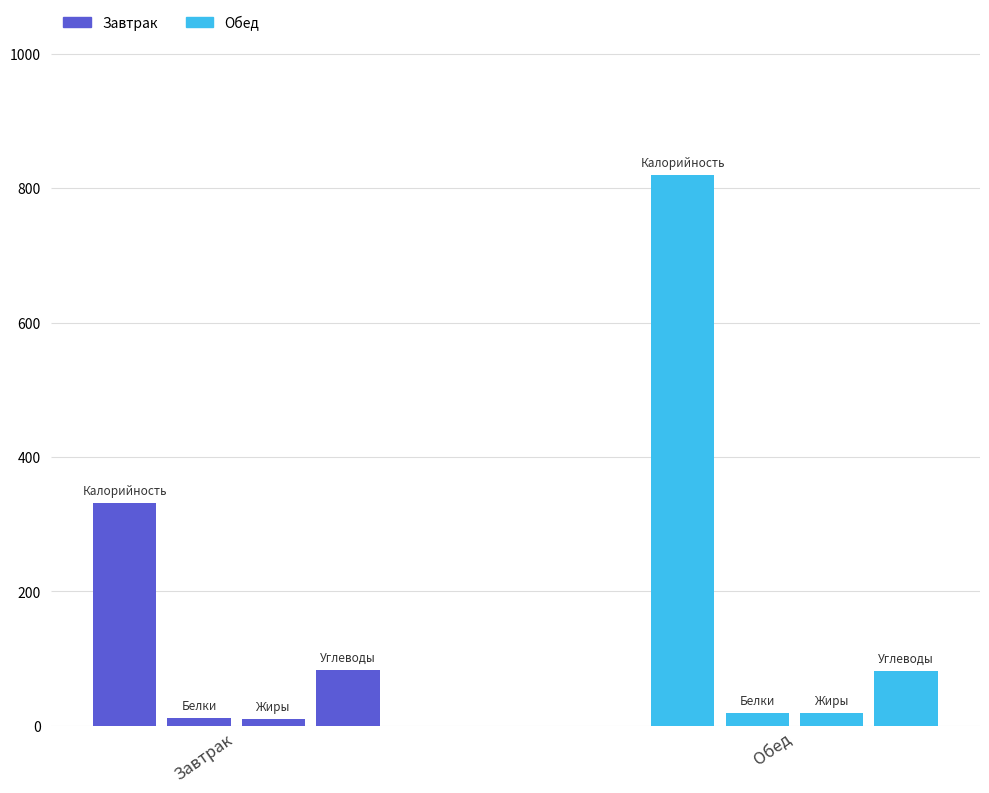

Does the chart contain any negative values?

No